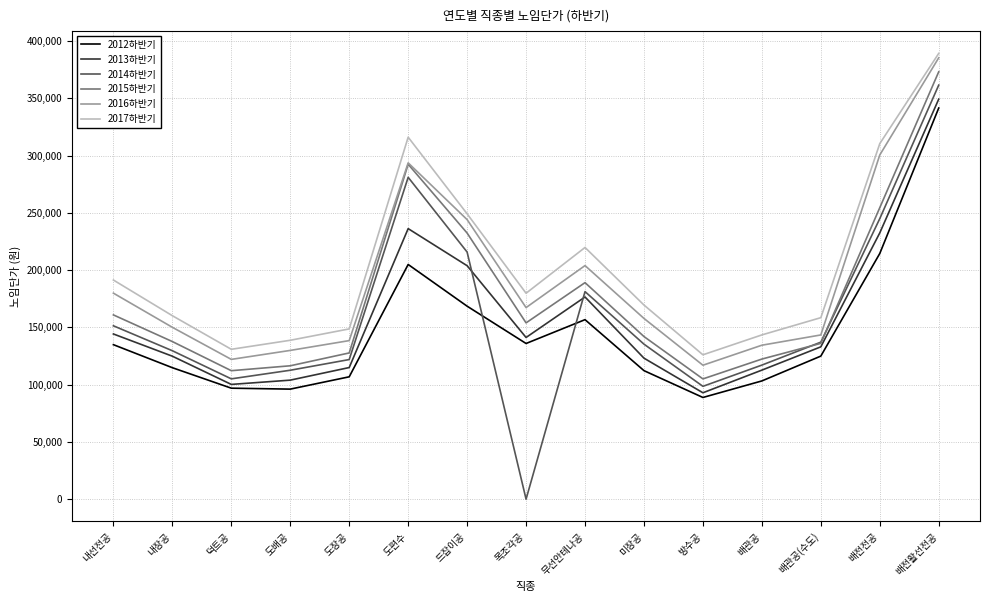

Which category has the lowest value across all series?

목조각공